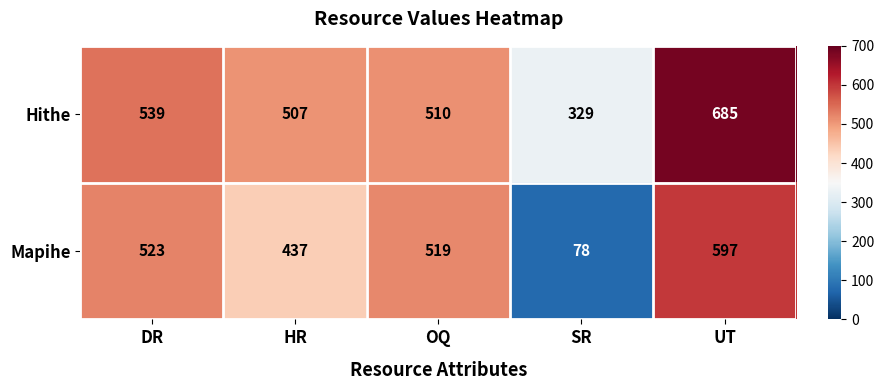

Rank the series by their maximum value, from highest to lowest.

Hithe, Mapihe